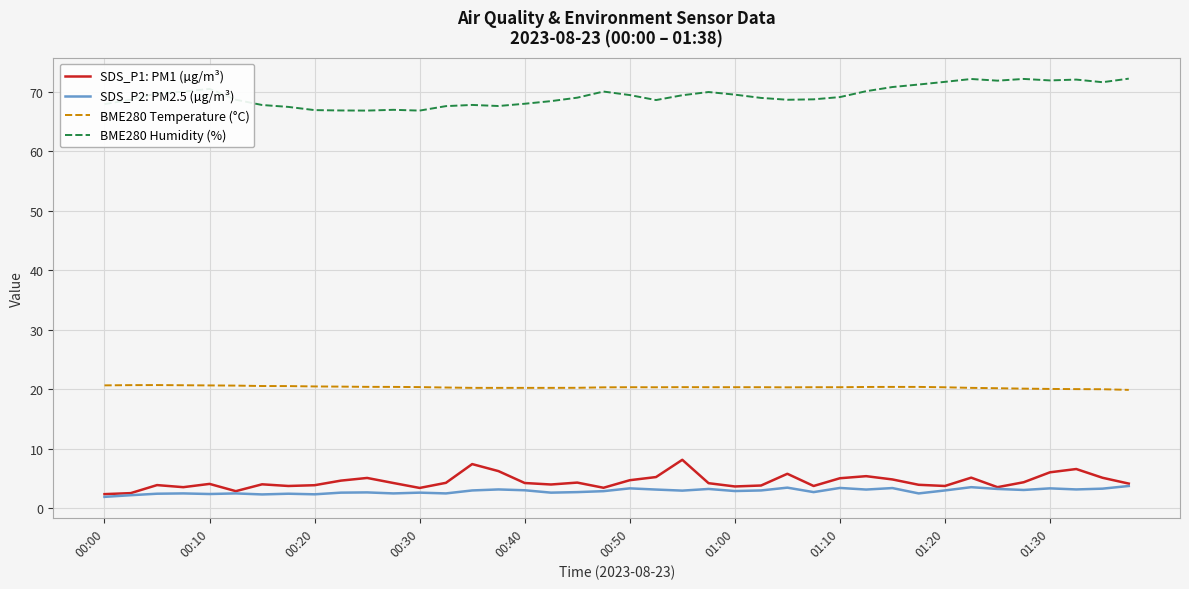

Which series has the largest total across all categories?

BME280 Humidity (%)